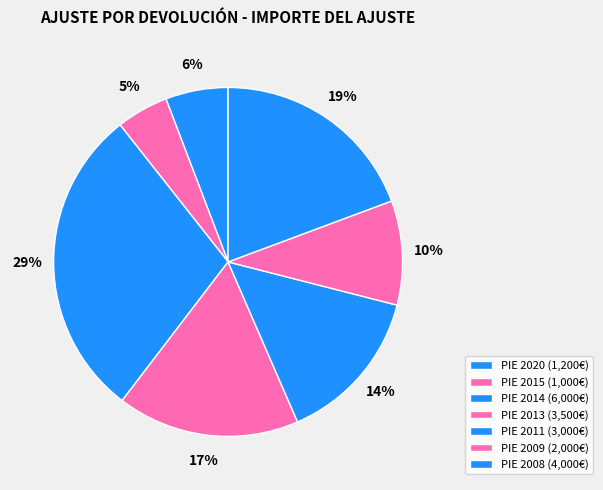

How many slices are in this pie chart?

7